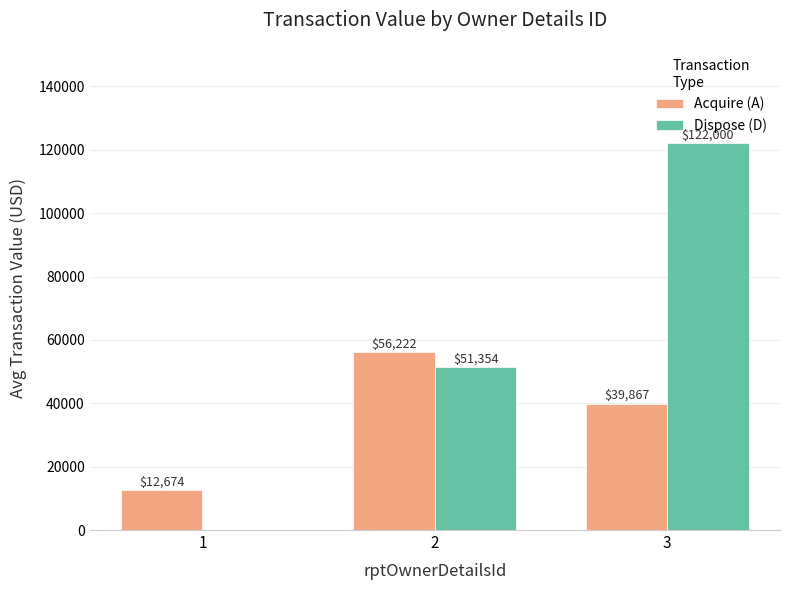

The Dispose (D) series shows 30681.3 at 2. True or false?

False